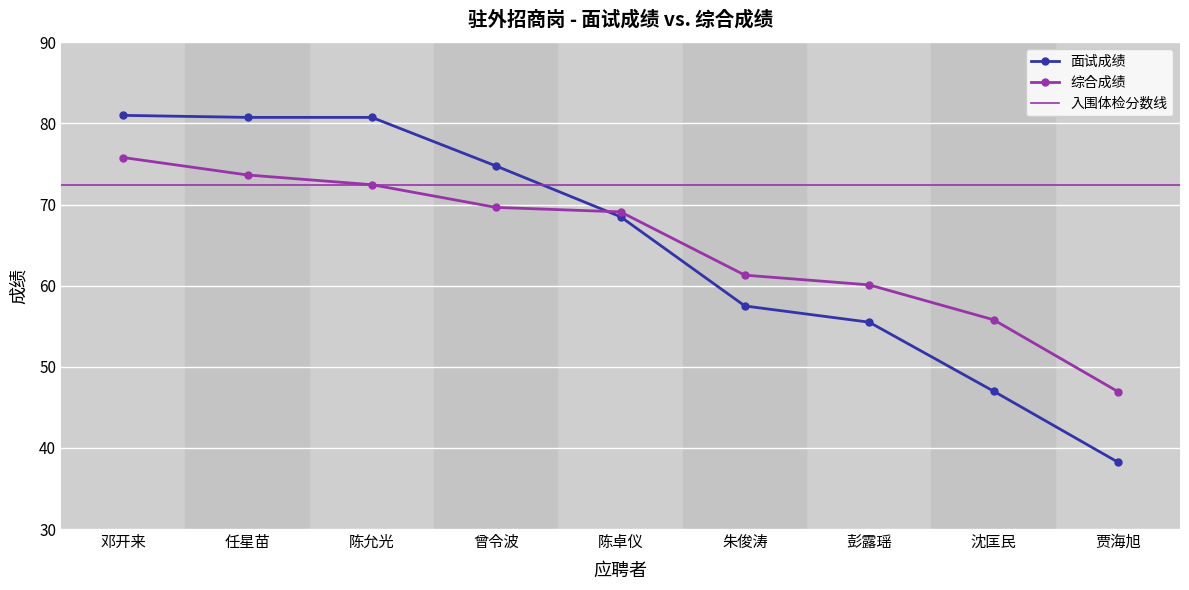

What is the label of the 4th point from the left?

曾令波